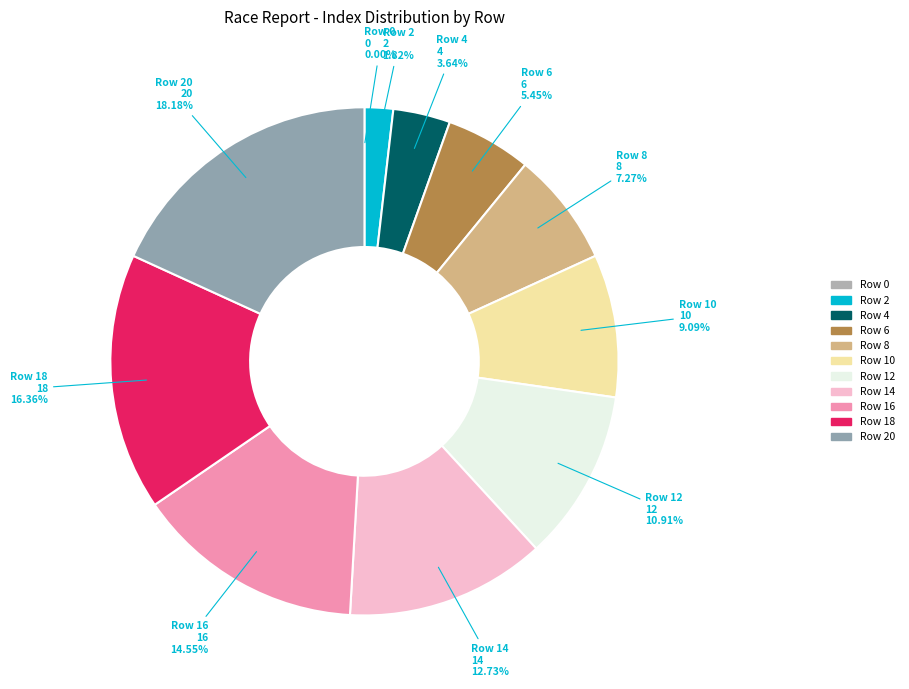

Which slice is the smallest?

index_0